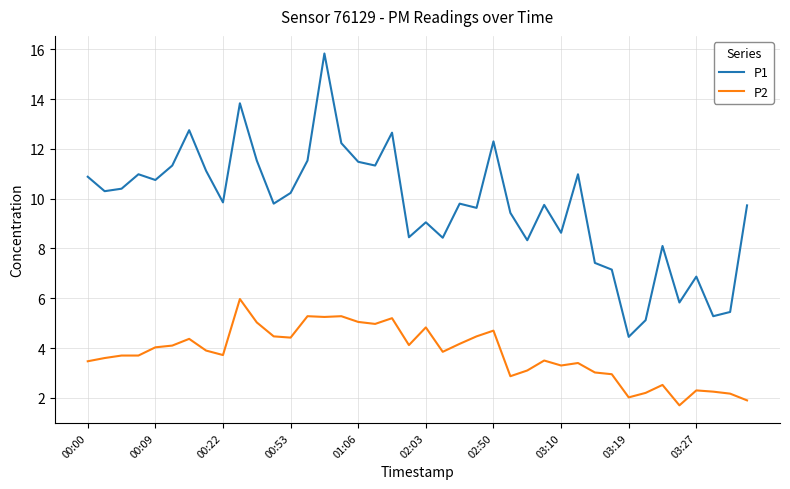

List the series in order of their peak value, lowest first.

P2, P1